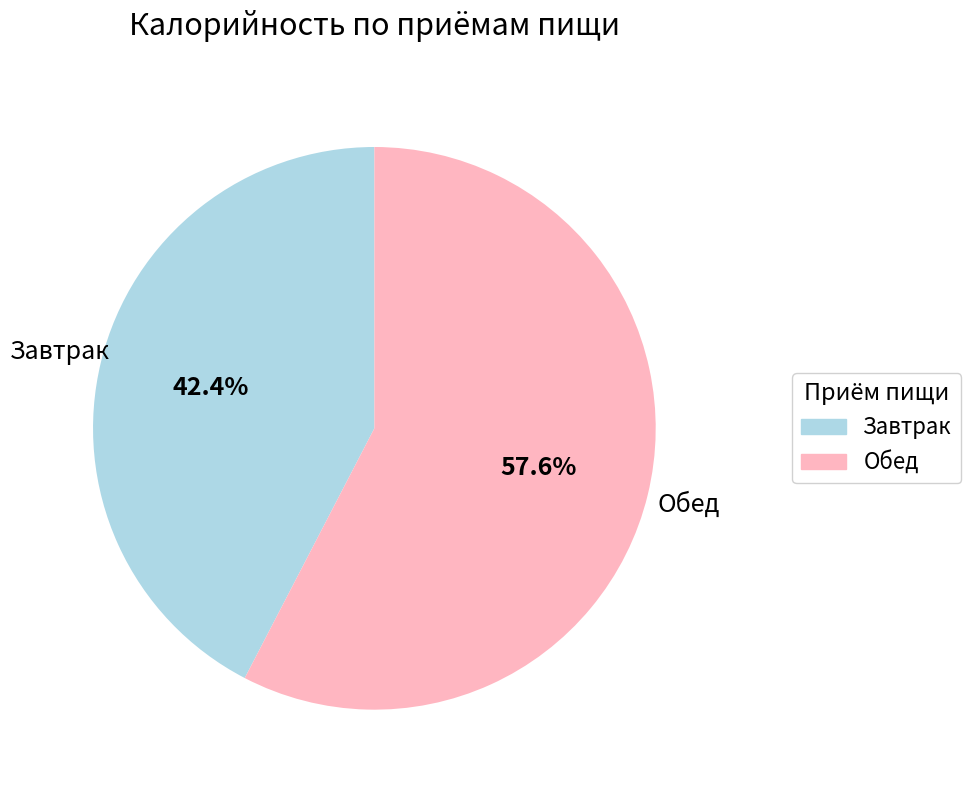

Which slice represents more than half of the pie?

Обед